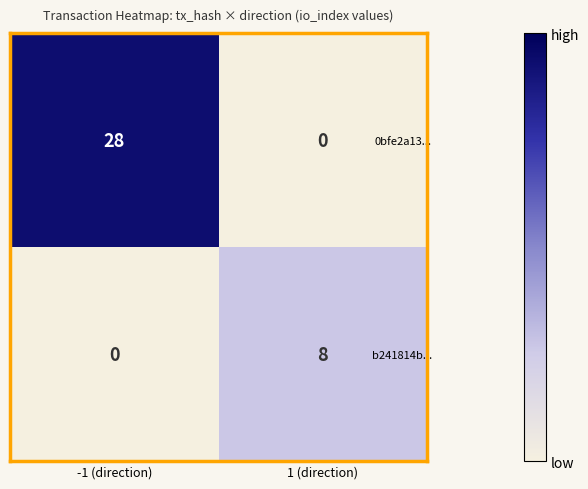

How many data points in 0bfe2a13... are less than 28?

1